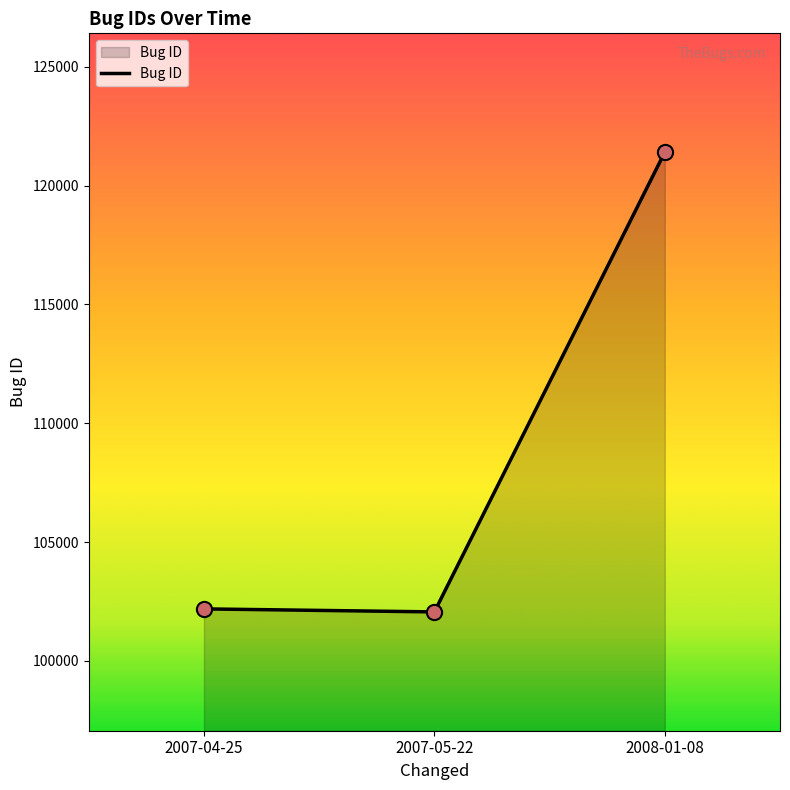

What is the ratio of the value at 2007-05-22 to the value at 2008-01-08?

0.8